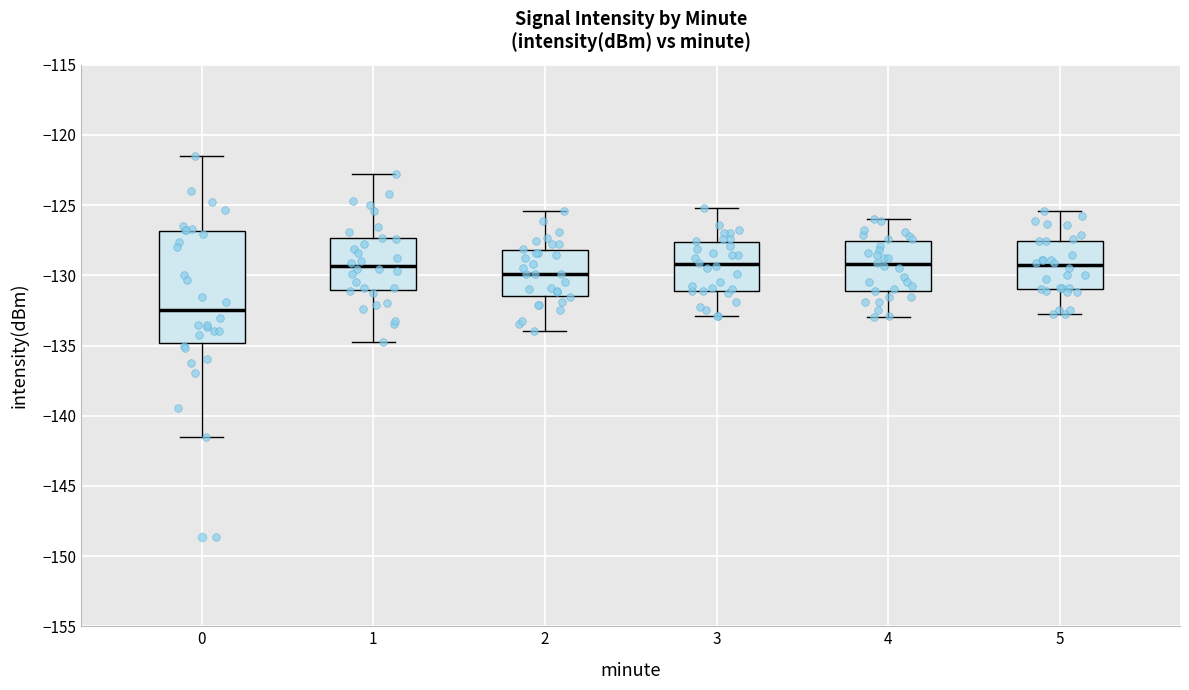

Which box's median line is the lowest?

0